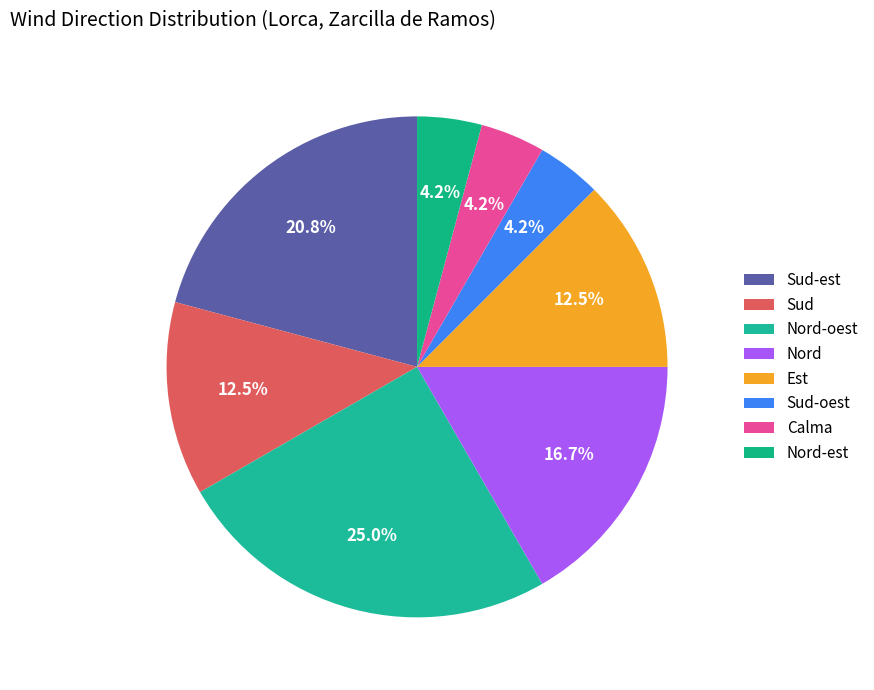

Is it true that Sud-oest is 17% of the pie?

False